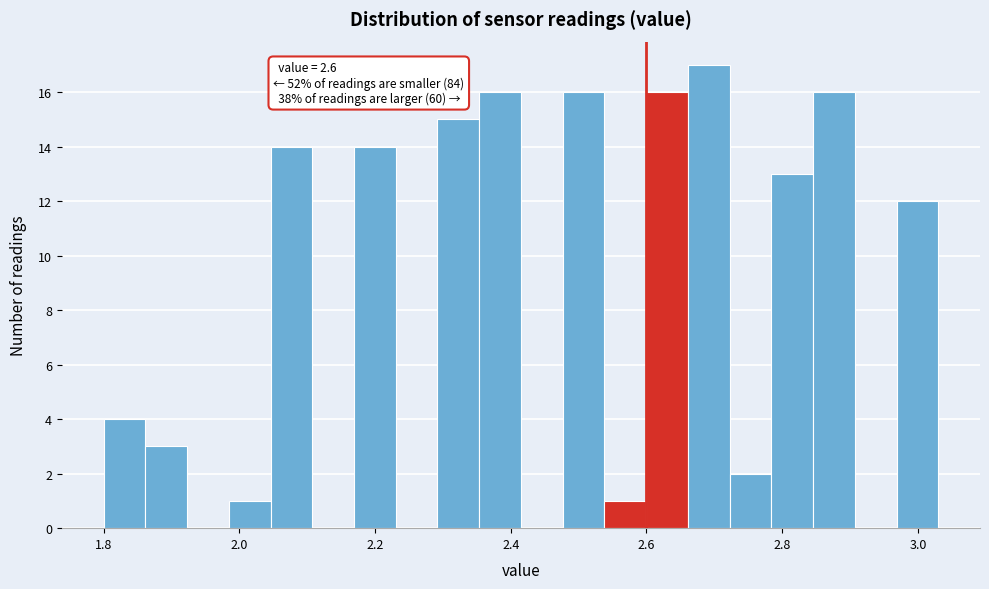

Read against the x-axis, roughly where is the centre of the tallest bar?

2.70